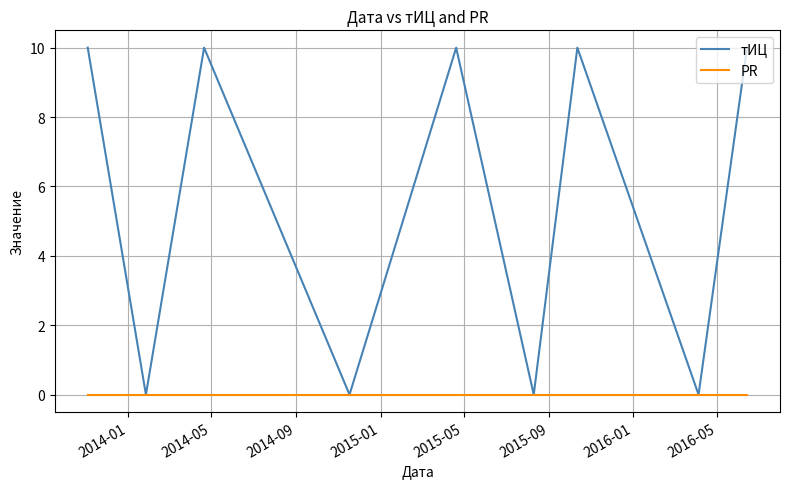

List the series in order of their overall mean, lowest first.

PR, тИЦ